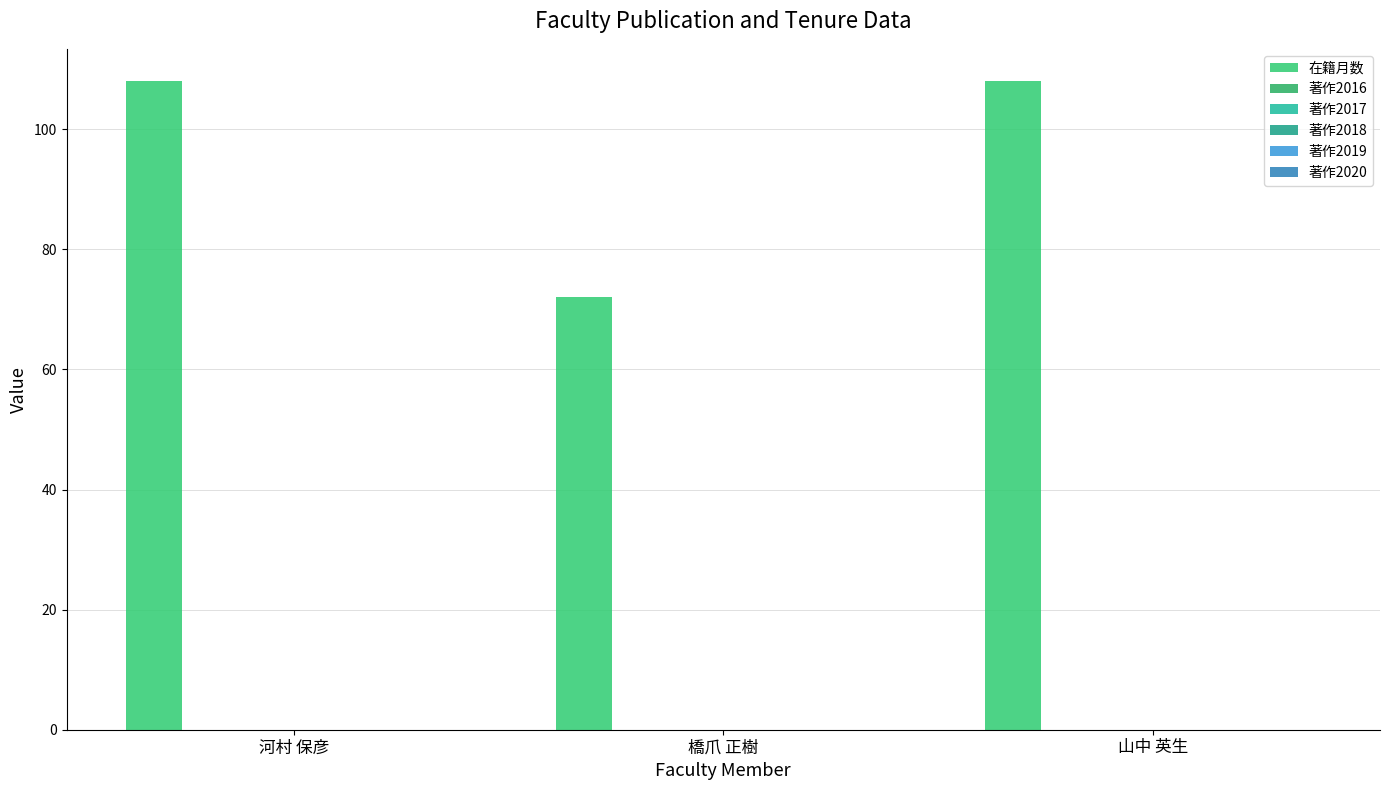

How many categories are shown in the chart?

3